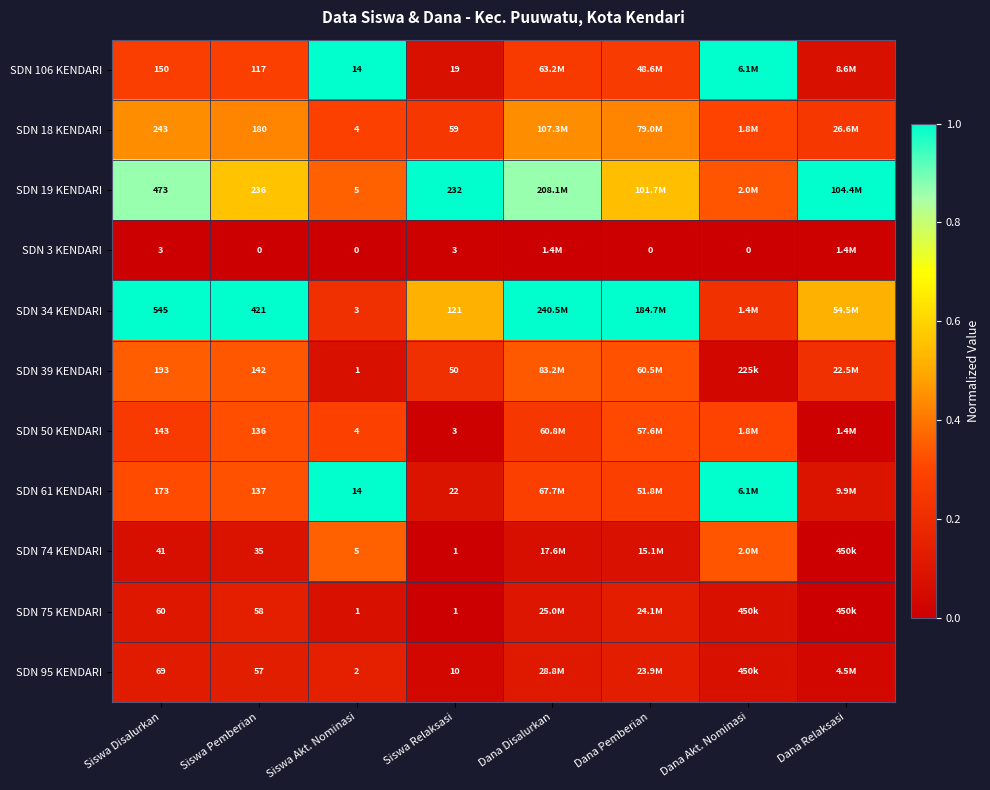

The SDN 3 KENDARI series shows 0.0 at Dana Pemberian. True or false?

True